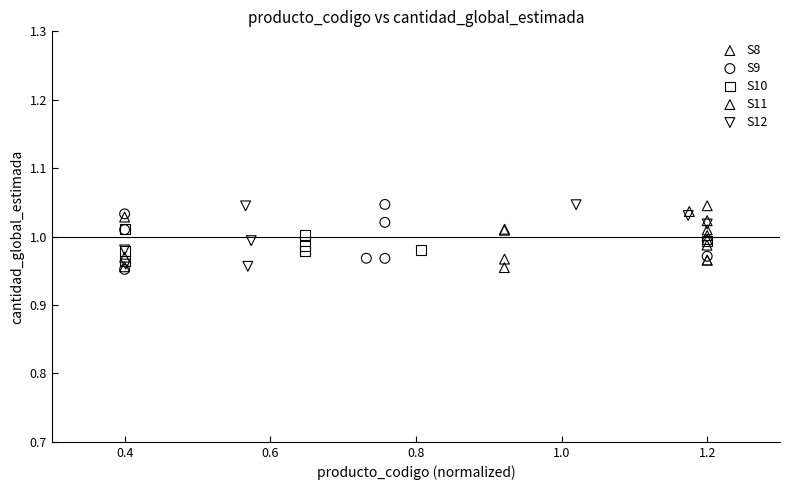

What are all the series names shown in the legend?

S8, S9, S10, S11, S12